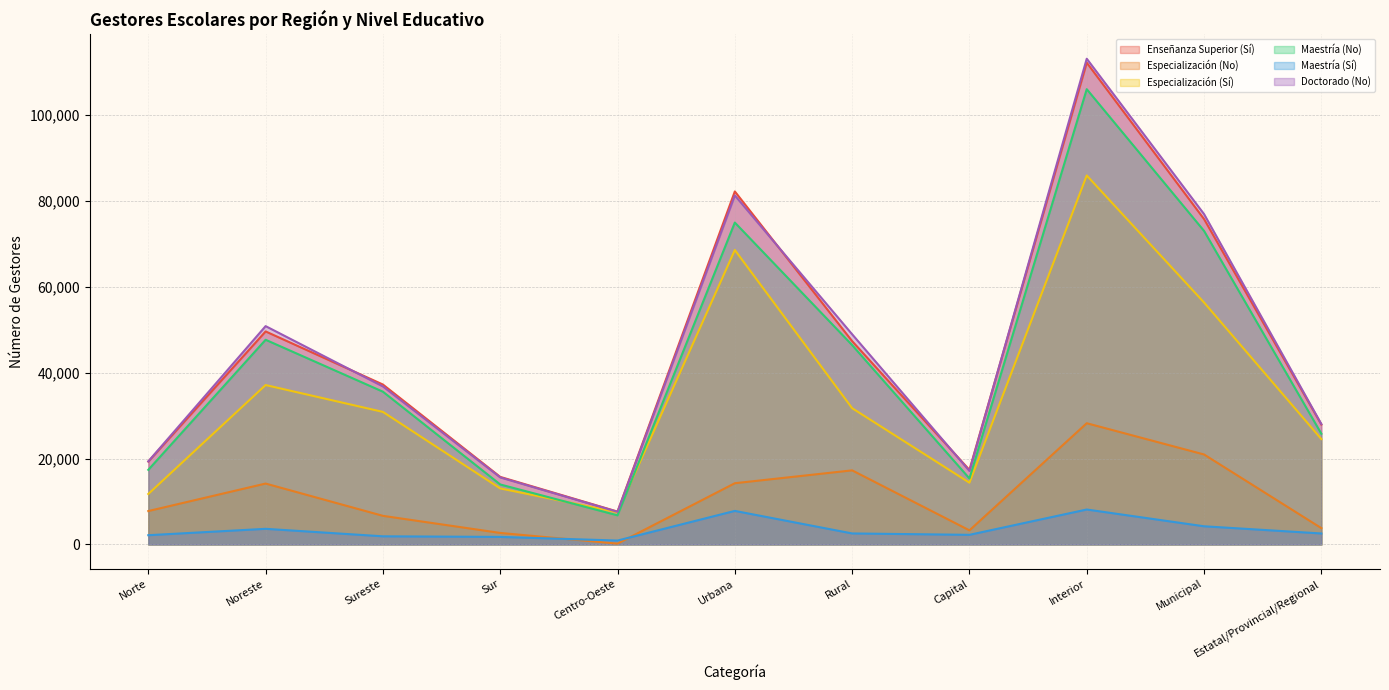

Which series has the largest total across all categories?

Doctorado (No)